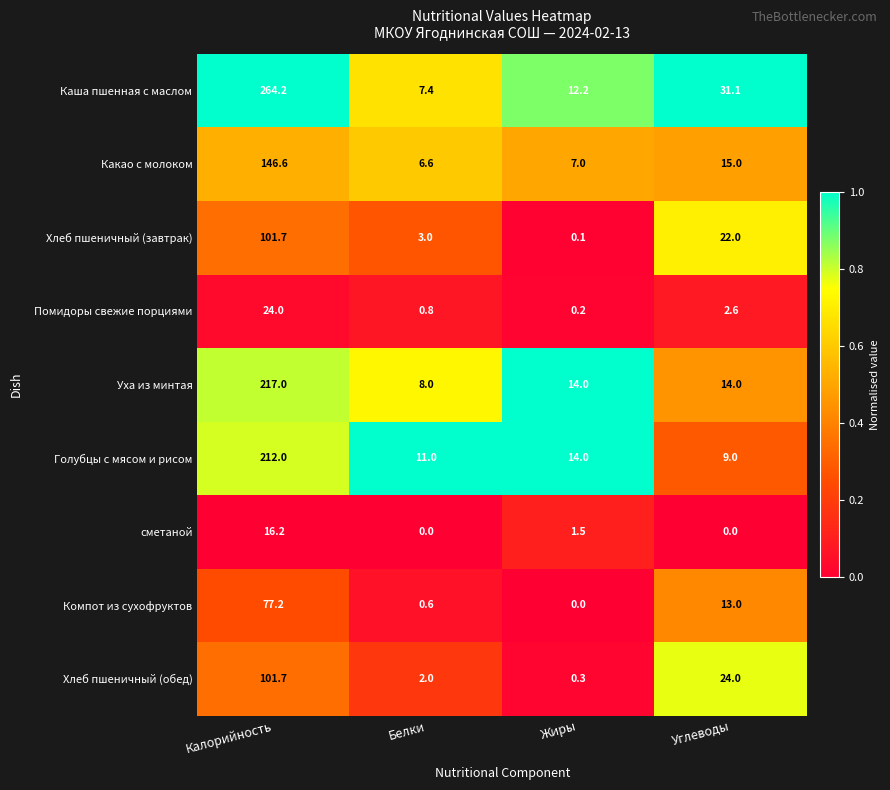

List the labels in order of Голубцы с мясом и рисом value, smallest first.

Углеводы, Белки, Жиры, Калорийность